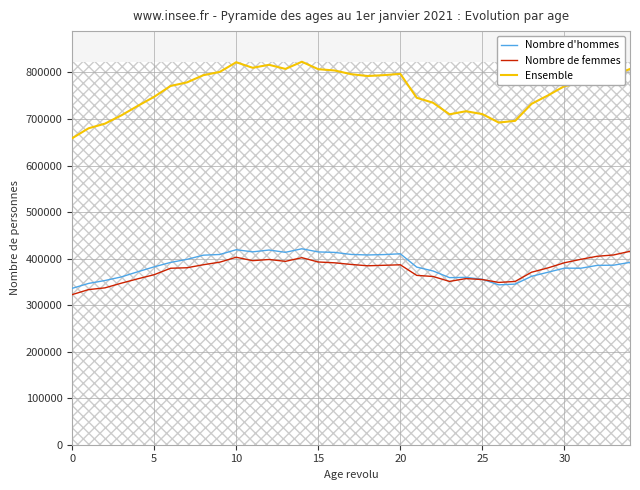

True or false: Ensemble and Nombre d'hommes cross at least once.

False